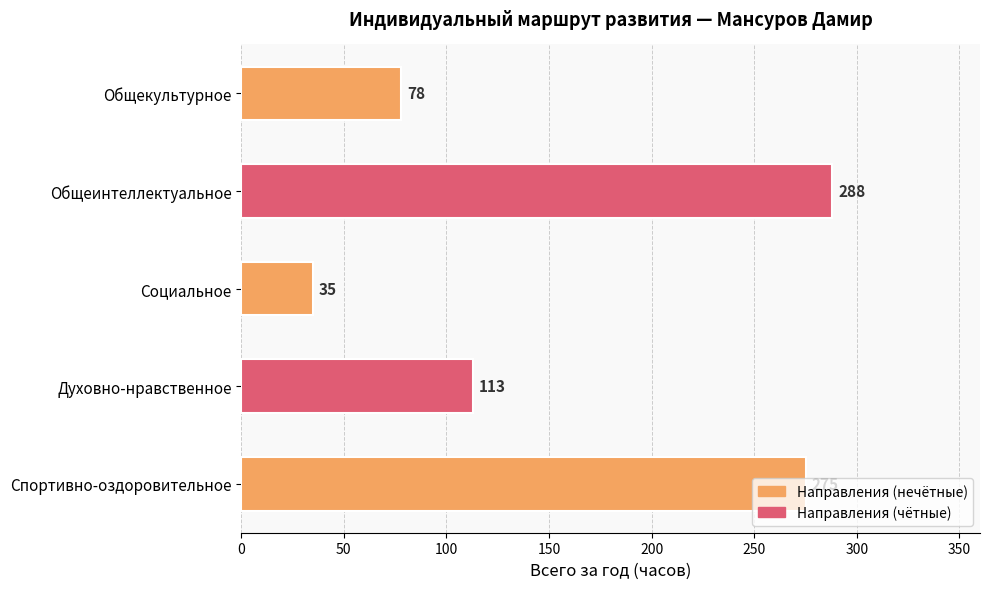

Approximately how many times larger is the value at Социальное compared to Духовно-нравственное?

0.3